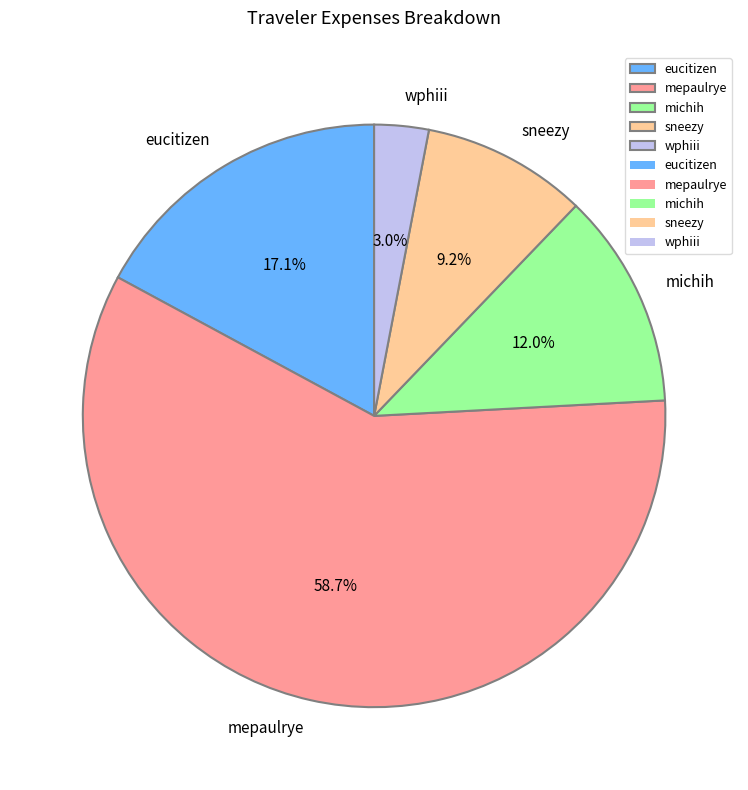

What is the ratio of the value at wphiii to the value at sneezy?

0.3